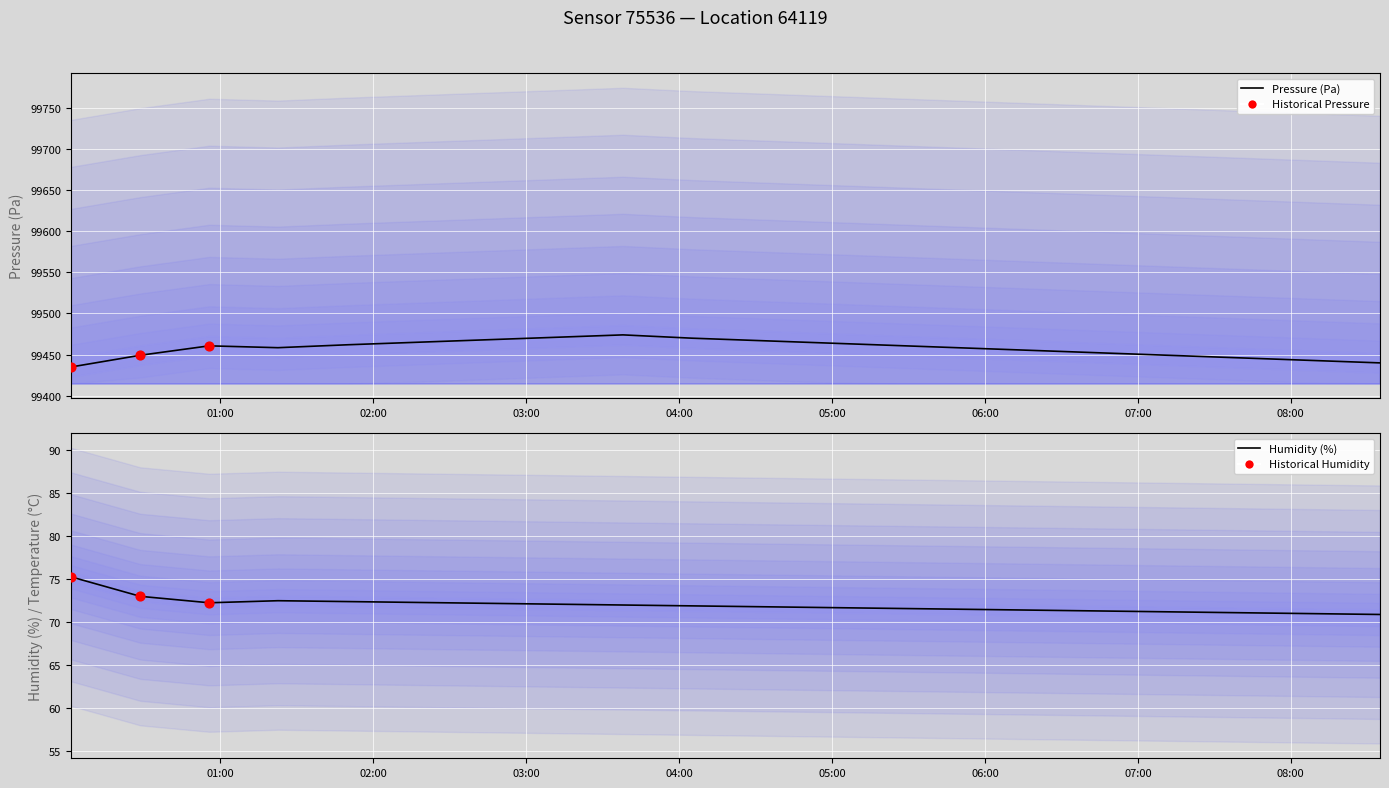

Which series reaches the maximum Y coordinate?

pressure